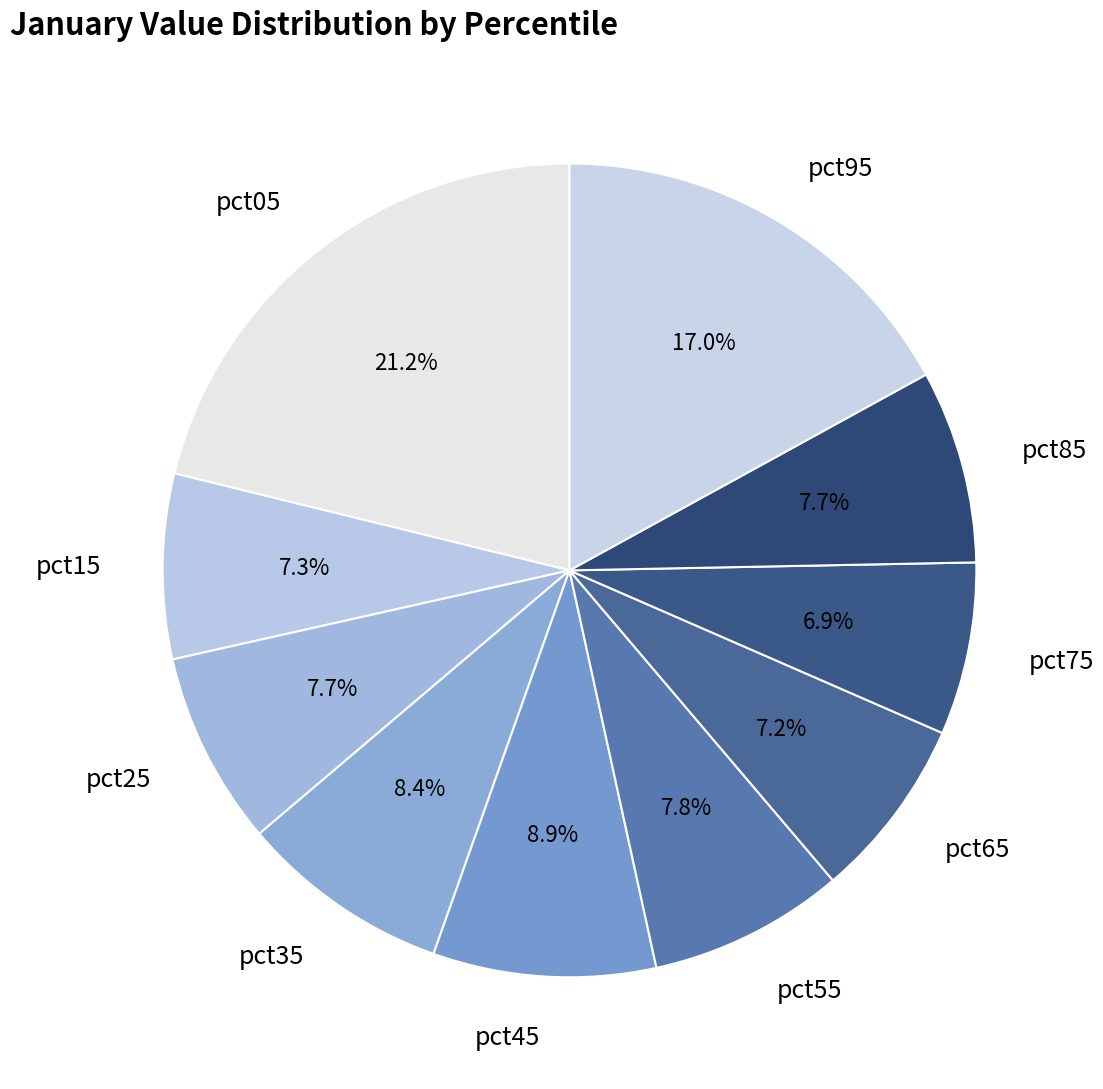

Is it true that pct75 is 21% of the pie?

False